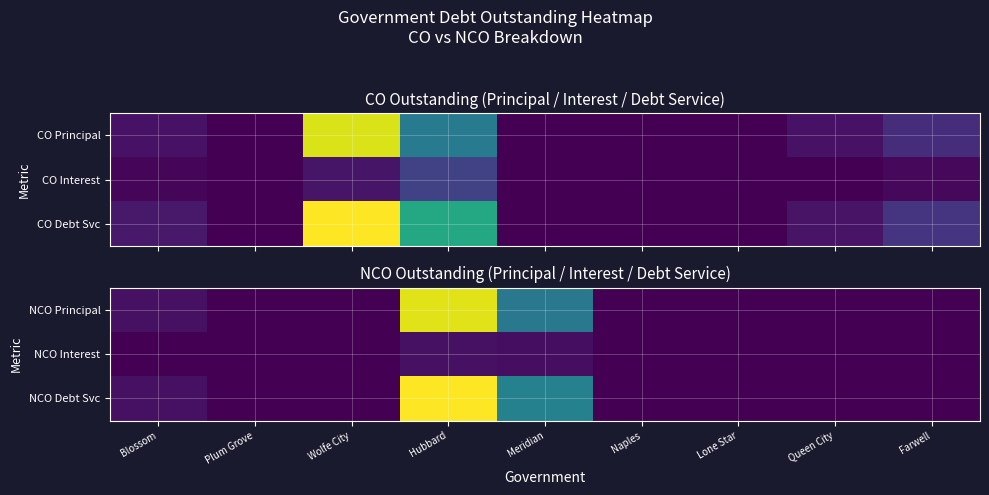

Reading right to left, extract all data points from this chart.

NCO Principal: Farwell=0	Queen City=0	Lone Star=0	Naples=0	Meridian=545000	Hubbard=1297000	Wolfe City=0	Plum Grove=0	Blossom=60000
NCO Interest: Farwell=0	Queen City=0	Lone Star=0	Naples=0	Meridian=50792	Hubbard=63208	Wolfe City=0	Plum Grove=0	Blossom=1674
NCO Debt Svc: Farwell=0	Queen City=0	Lone Star=0	Naples=0	Meridian=595792	Hubbard=1360208	Wolfe City=0	Plum Grove=0	Blossom=61674